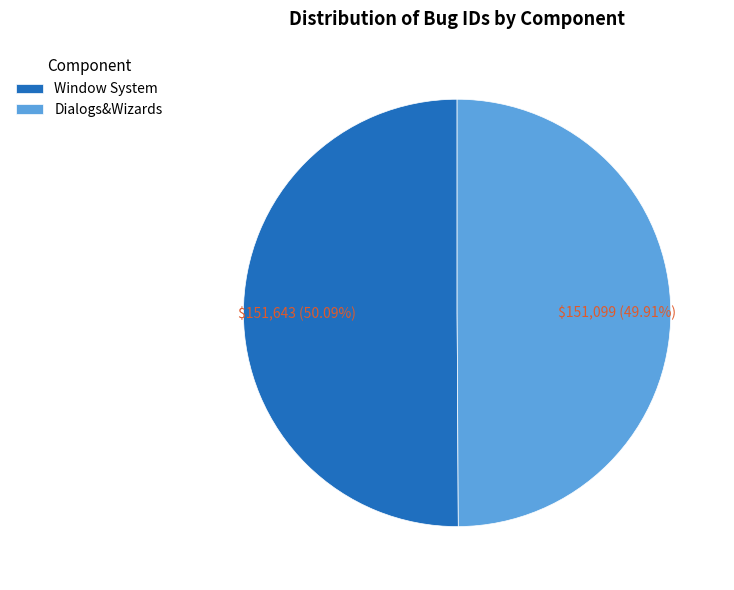

Is the sum of Window System and Dialogs&Wizards greater than half?

Yes